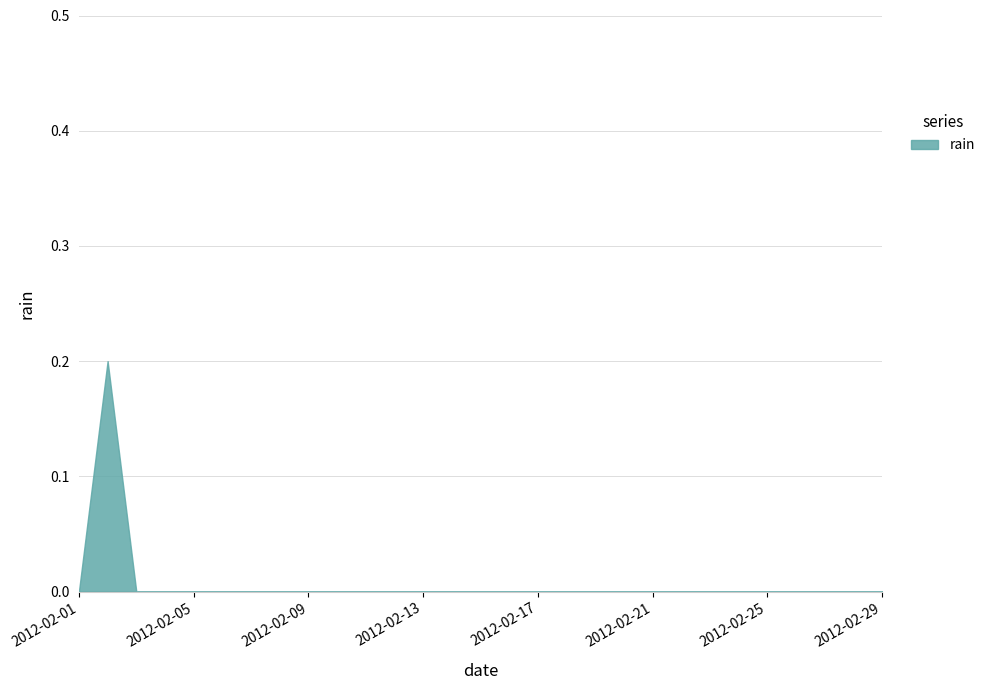

The chart shows a value of 0.1 at 2012-02-17. True or false?

False